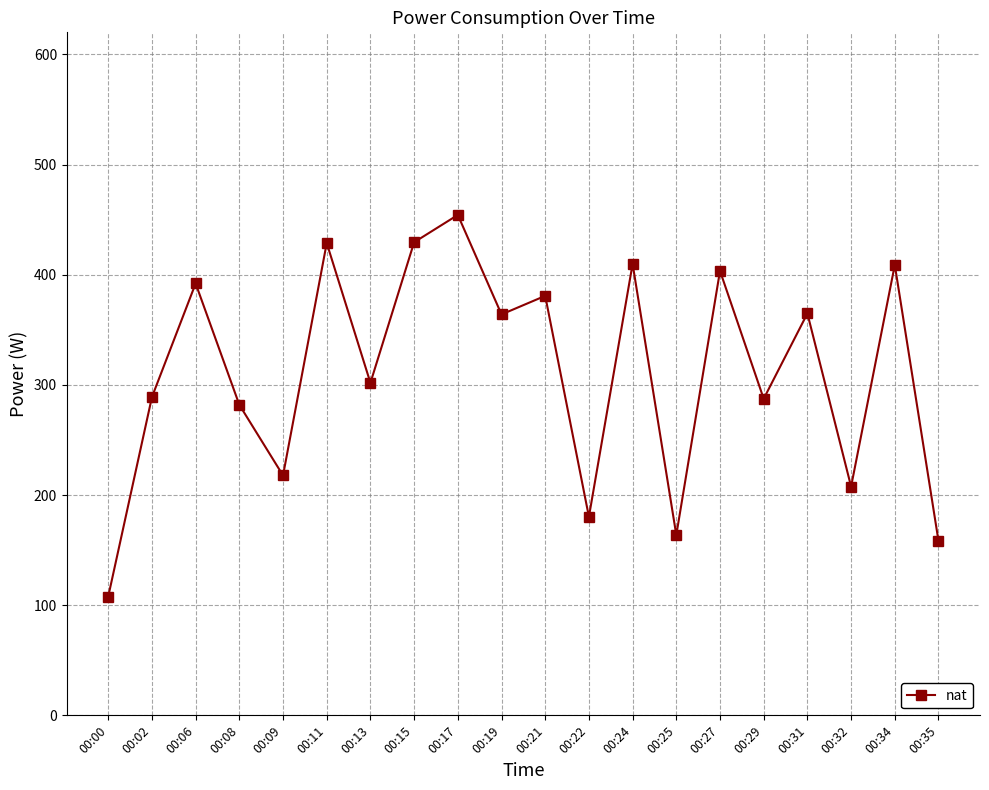

How many data points are less than 363?

10